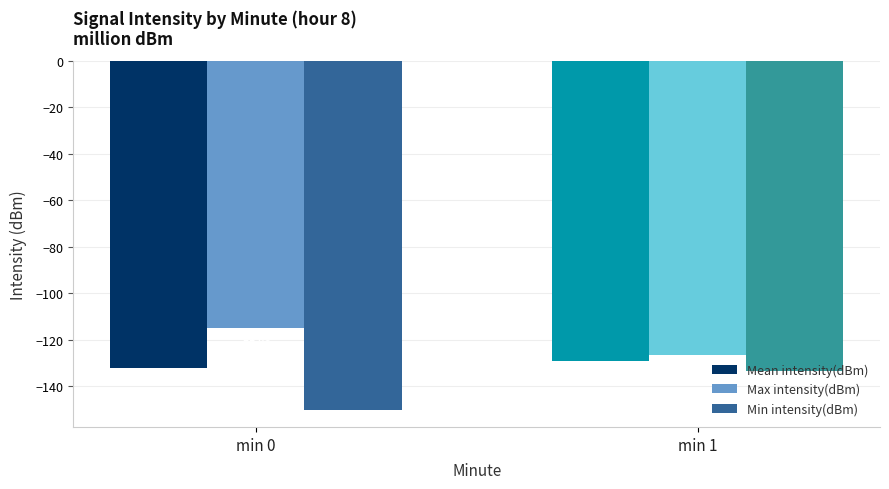

Is it true that Mean intensity(dBm) equals -129.3 at min 1?

True